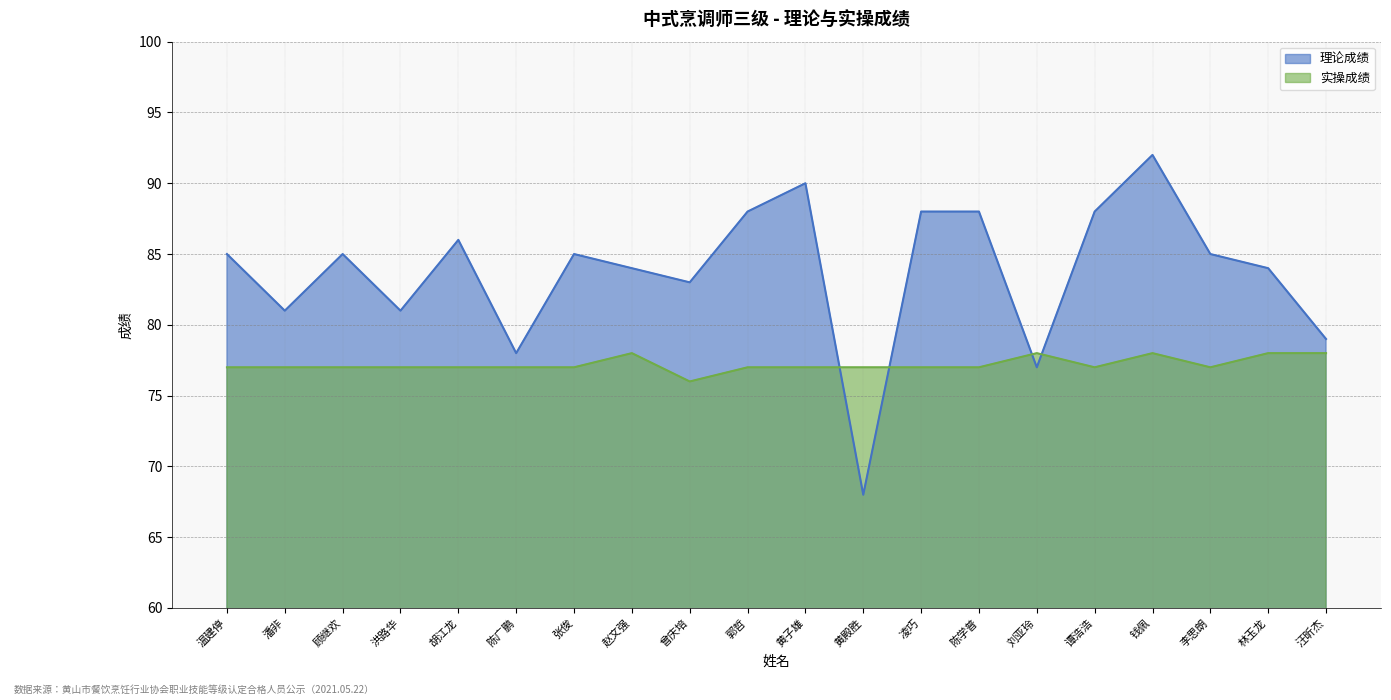

Which series ends up on top after the final intersection of 实操成绩 and 理论成绩?

理论成绩